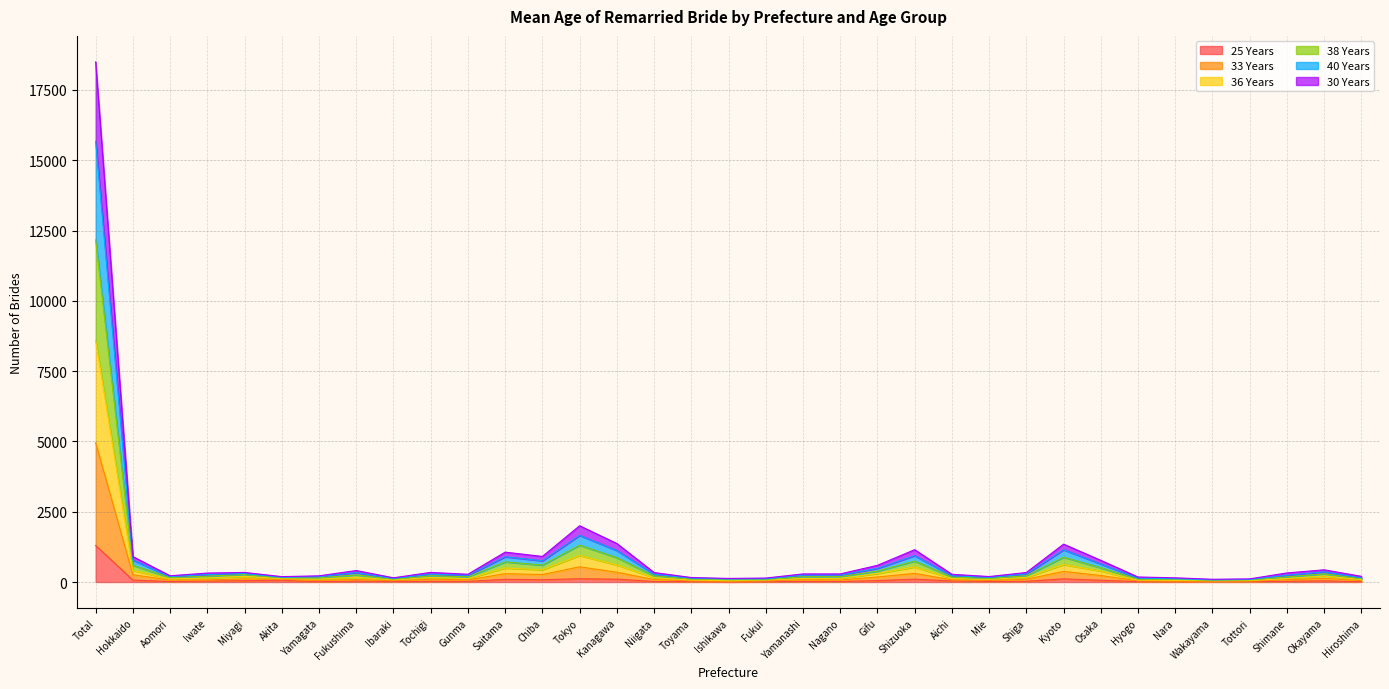

Which category has the highest value in the 25 Years series?

Total